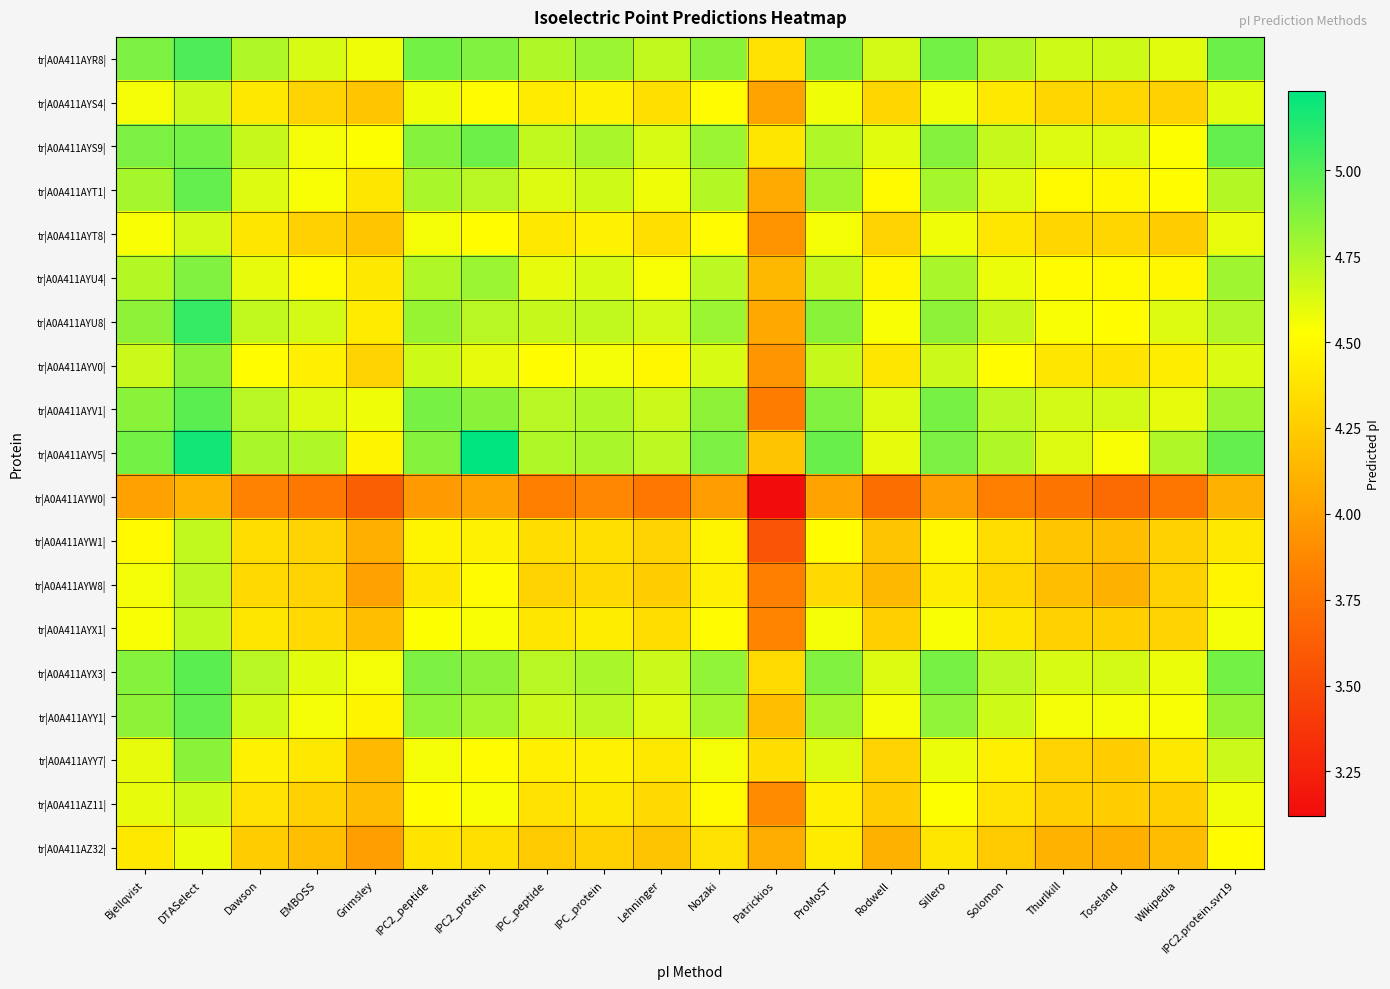

Reading left to right, list all the values displayed in this chart.

tr|A0A411AYR8|: Bjellqvist=4.9	DTASelect=5.0	Dawson=4.7	EMBOSS=4.6	Grimsley=4.6	IPC2_peptide=4.9	IPC2_protein=4.9	IPC_peptide=4.7	IPC_protein=4.8	Lehninger=4.7	Nozaki=4.9	Patrickios=4.4	ProMoST=4.9	Rodwell=4.6	Sillero=4.9	Solomon=4.7	Thurlkill=4.7	Toseland=4.7	Wikipedia=4.6	IPC2.protein.svr19=4.9
tr|A0A411AYS4|: Bjellqvist=4.6	DTASelect=4.7	Dawson=4.4	EMBOSS=4.3	Grimsley=4.2	IPC2_peptide=4.6	IPC2_protein=4.5	IPC_peptide=4.4	IPC_protein=4.5	Lehninger=4.4	Nozaki=4.5	Patrickios=4.0	ProMoST=4.6	Rodwell=4.3	Sillero=4.6	Solomon=4.4	Thurlkill=4.3	Toseland=4.3	Wikipedia=4.3	IPC2.protein.svr19=4.6
tr|A0A411AYS9|: Bjellqvist=4.9	DTASelect=4.9	Dawson=4.7	EMBOSS=4.6	Grimsley=4.5	IPC2_peptide=4.9	IPC2_protein=4.9	IPC_peptide=4.7	IPC_protein=4.8	Lehninger=4.6	Nozaki=4.8	Patrickios=4.4	ProMoST=4.7	Rodwell=4.6	Sillero=4.9	Solomon=4.7	Thurlkill=4.6	Toseland=4.6	Wikipedia=4.5	IPC2.protein.svr19=5.0
tr|A0A411AYT1|: Bjellqvist=4.8	DTASelect=5.0	Dawson=4.6	EMBOSS=4.5	Grimsley=4.4	IPC2_peptide=4.8	IPC2_protein=4.7	IPC_peptide=4.6	IPC_protein=4.7	Lehninger=4.6	Nozaki=4.7	Patrickios=4.1	ProMoST=4.8	Rodwell=4.5	Sillero=4.8	Solomon=4.6	Thurlkill=4.5	Toseland=4.5	Wikipedia=4.5	IPC2.protein.svr19=4.7
tr|A0A411AYT8|: Bjellqvist=4.5	DTASelect=4.6	Dawson=4.4	EMBOSS=4.3	Grimsley=4.2	IPC2_peptide=4.6	IPC2_protein=4.5	IPC_peptide=4.4	IPC_protein=4.5	Lehninger=4.4	Nozaki=4.5	Patrickios=3.9	ProMoST=4.6	Rodwell=4.3	Sillero=4.6	Solomon=4.4	Thurlkill=4.3	Toseland=4.3	Wikipedia=4.3	IPC2.protein.svr19=4.6
tr|A0A411AYU4|: Bjellqvist=4.7	DTASelect=4.9	Dawson=4.6	EMBOSS=4.5	Grimsley=4.4	IPC2_peptide=4.7	IPC2_protein=4.8	IPC_peptide=4.6	IPC_protein=4.6	Lehninger=4.5	Nozaki=4.7	Patrickios=4.1	ProMoST=4.7	Rodwell=4.5	Sillero=4.8	Solomon=4.6	Thurlkill=4.5	Toseland=4.5	Wikipedia=4.5	IPC2.protein.svr19=4.8
tr|A0A411AYU8|: Bjellqvist=4.8	DTASelect=5.1	Dawson=4.7	EMBOSS=4.6	Grimsley=4.4	IPC2_peptide=4.8	IPC2_protein=4.7	IPC_peptide=4.7	IPC_protein=4.7	Lehninger=4.6	Nozaki=4.8	Patrickios=4.0	ProMoST=4.9	Rodwell=4.5	Sillero=4.8	Solomon=4.7	Thurlkill=4.5	Toseland=4.5	Wikipedia=4.6	IPC2.protein.svr19=4.7
tr|A0A411AYV0|: Bjellqvist=4.7	DTASelect=4.9	Dawson=4.5	EMBOSS=4.4	Grimsley=4.3	IPC2_peptide=4.7	IPC2_protein=4.6	IPC_peptide=4.5	IPC_protein=4.6	Lehninger=4.5	Nozaki=4.6	Patrickios=3.9	ProMoST=4.7	Rodwell=4.4	Sillero=4.7	Solomon=4.5	Thurlkill=4.4	Toseland=4.4	Wikipedia=4.4	IPC2.protein.svr19=4.6
tr|A0A411AYV1|: Bjellqvist=4.9	DTASelect=5.0	Dawson=4.7	EMBOSS=4.6	Grimsley=4.6	IPC2_peptide=4.9	IPC2_protein=4.9	IPC_peptide=4.7	IPC_protein=4.7	Lehninger=4.7	Nozaki=4.8	Patrickios=3.8	ProMoST=4.9	Rodwell=4.6	Sillero=4.9	Solomon=4.7	Thurlkill=4.6	Toseland=4.6	Wikipedia=4.6	IPC2.protein.svr19=4.8
tr|A0A411AYV5|: Bjellqvist=4.9	DTASelect=5.2	Dawson=4.8	EMBOSS=4.7	Grimsley=4.5	IPC2_peptide=4.9	IPC2_protein=5.2	IPC_peptide=4.7	IPC_protein=4.8	Lehninger=4.7	Nozaki=4.9	Patrickios=4.2	ProMoST=4.9	Rodwell=4.6	Sillero=4.9	Solomon=4.7	Thurlkill=4.6	Toseland=4.5	Wikipedia=4.7	IPC2.protein.svr19=5.0
tr|A0A411AYW0|: Bjellqvist=4.0	DTASelect=4.1	Dawson=3.8	EMBOSS=3.8	Grimsley=3.6	IPC2_peptide=4.0	IPC2_protein=4.0	IPC_peptide=3.8	IPC_protein=3.9	Lehninger=3.8	Nozaki=4.0	Patrickios=3.1	ProMoST=4.0	Rodwell=3.7	Sillero=4.0	Solomon=3.8	Thurlkill=3.8	Toseland=3.7	Wikipedia=3.8	IPC2.protein.svr19=4.1
tr|A0A411AYW1|: Bjellqvist=4.5	DTASelect=4.7	Dawson=4.3	EMBOSS=4.3	Grimsley=4.1	IPC2_peptide=4.5	IPC2_protein=4.5	IPC_peptide=4.3	IPC_protein=4.4	Lehninger=4.3	Nozaki=4.5	Patrickios=3.6	ProMoST=4.5	Rodwell=4.2	Sillero=4.5	Solomon=4.3	Thurlkill=4.2	Toseland=4.2	Wikipedia=4.3	IPC2.protein.svr19=4.4
tr|A0A411AYW8|: Bjellqvist=4.6	DTASelect=4.7	Dawson=4.3	EMBOSS=4.3	Grimsley=4.0	IPC2_peptide=4.4	IPC2_protein=4.5	IPC_peptide=4.3	IPC_protein=4.3	Lehninger=4.3	Nozaki=4.4	Patrickios=3.8	ProMoST=4.3	Rodwell=4.1	Sillero=4.4	Solomon=4.3	Thurlkill=4.2	Toseland=4.1	Wikipedia=4.3	IPC2.protein.svr19=4.5
tr|A0A411AYX1|: Bjellqvist=4.5	DTASelect=4.7	Dawson=4.4	EMBOSS=4.3	Grimsley=4.2	IPC2_peptide=4.5	IPC2_protein=4.5	IPC_peptide=4.4	IPC_protein=4.4	Lehninger=4.3	Nozaki=4.5	Patrickios=3.9	ProMoST=4.6	Rodwell=4.3	Sillero=4.5	Solomon=4.4	Thurlkill=4.3	Toseland=4.3	Wikipedia=4.3	IPC2.protein.svr19=4.6
tr|A0A411AYX3|: Bjellqvist=4.9	DTASelect=5.0	Dawson=4.7	EMBOSS=4.6	Grimsley=4.6	IPC2_peptide=4.9	IPC2_protein=4.8	IPC_peptide=4.7	IPC_protein=4.8	Lehninger=4.7	Nozaki=4.8	Patrickios=4.3	ProMoST=4.9	Rodwell=4.6	Sillero=4.9	Solomon=4.7	Thurlkill=4.6	Toseland=4.6	Wikipedia=4.6	IPC2.protein.svr19=4.9
tr|A0A411AYY1|: Bjellqvist=4.8	DTASelect=5.0	Dawson=4.7	EMBOSS=4.6	Grimsley=4.5	IPC2_peptide=4.8	IPC2_protein=4.8	IPC_peptide=4.7	IPC_protein=4.7	Lehninger=4.6	Nozaki=4.8	Patrickios=4.2	ProMoST=4.8	Rodwell=4.6	Sillero=4.8	Solomon=4.7	Thurlkill=4.6	Toseland=4.6	Wikipedia=4.5	IPC2.protein.svr19=4.8
tr|A0A411AYY7|: Bjellqvist=4.6	DTASelect=4.9	Dawson=4.5	EMBOSS=4.4	Grimsley=4.2	IPC2_peptide=4.6	IPC2_protein=4.5	IPC_peptide=4.4	IPC_protein=4.5	Lehninger=4.4	Nozaki=4.6	Patrickios=4.3	ProMoST=4.6	Rodwell=4.3	Sillero=4.6	Solomon=4.4	Thurlkill=4.3	Toseland=4.3	Wikipedia=4.4	IPC2.protein.svr19=4.7
tr|A0A411AZ11|: Bjellqvist=4.6	DTASelect=4.7	Dawson=4.4	EMBOSS=4.3	Grimsley=4.2	IPC2_peptide=4.5	IPC2_protein=4.5	IPC_peptide=4.4	IPC_protein=4.4	Lehninger=4.3	Nozaki=4.5	Patrickios=3.9	ProMoST=4.4	Rodwell=4.3	Sillero=4.5	Solomon=4.4	Thurlkill=4.3	Toseland=4.3	Wikipedia=4.3	IPC2.protein.svr19=4.6
tr|A0A411AZ32|: Bjellqvist=4.4	DTASelect=4.6	Dawson=4.3	EMBOSS=4.2	Grimsley=4.0	IPC2_peptide=4.4	IPC2_protein=4.4	IPC_peptide=4.2	IPC_protein=4.3	Lehninger=4.2	Nozaki=4.4	Patrickios=4.1	ProMoST=4.4	Rodwell=4.1	Sillero=4.4	Solomon=4.2	Thurlkill=4.1	Toseland=4.1	Wikipedia=4.2	IPC2.protein.svr19=4.5